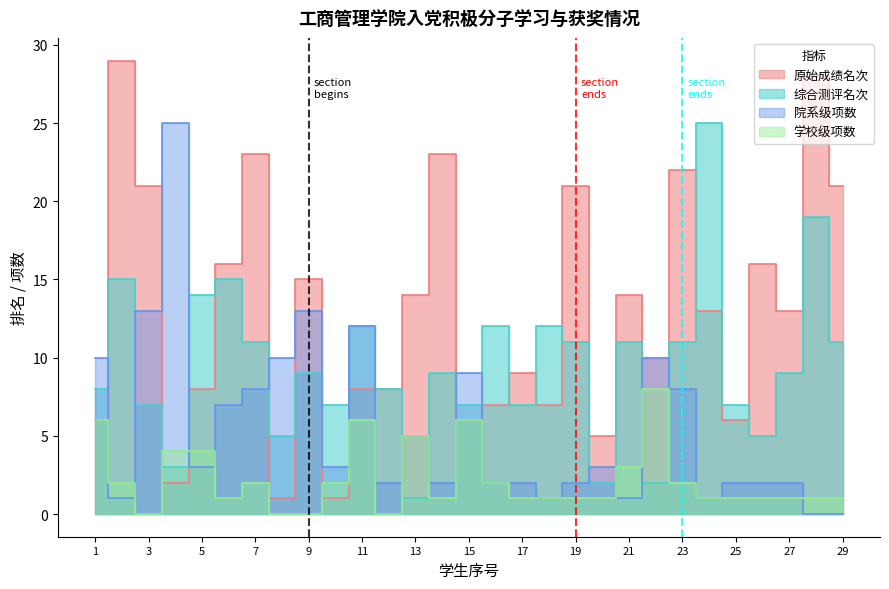

The 原始成绩名次 series shows 8 at 23. True or false?

False